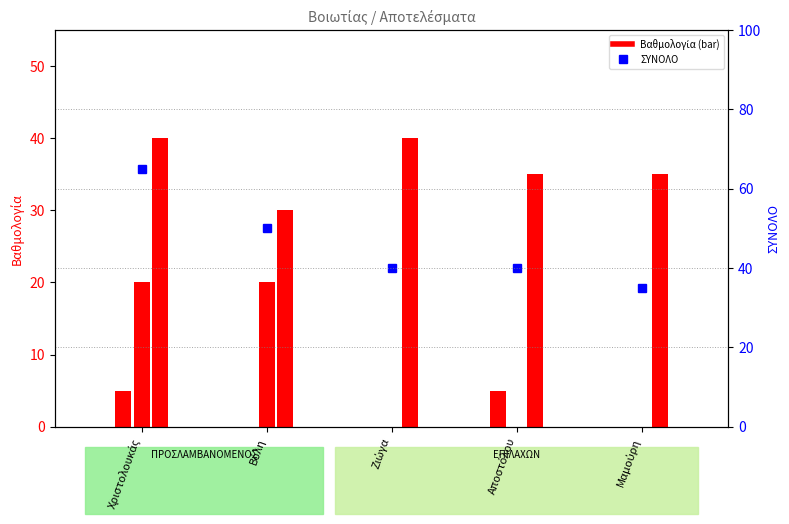

Which category has the lowest value across all series?

Βόλη